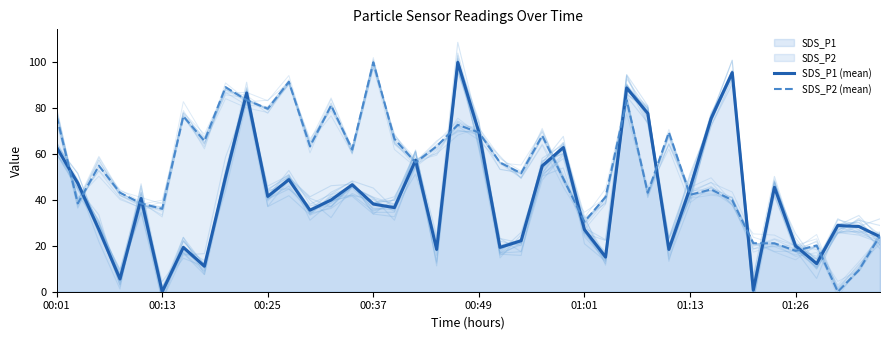

What position from the right is 34?

6